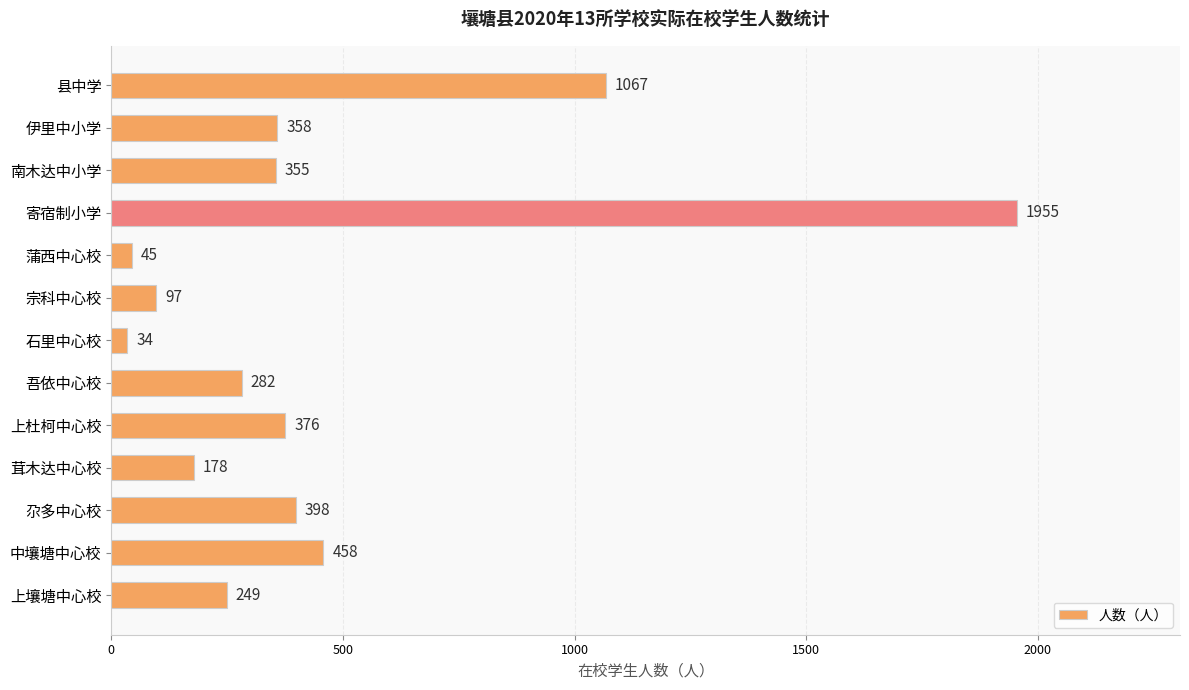

Rank the categories by value from lowest to highest.

石里中心校, 蒲西中心校, 宗科中心校, 茸木达中心校, 上壤塘中心校, 吾依中心校, 南木达中小学, 伊里中小学, 上杜柯中心校, 尕多中心校, 中壤塘中心校, 县中学, 寄宿制小学